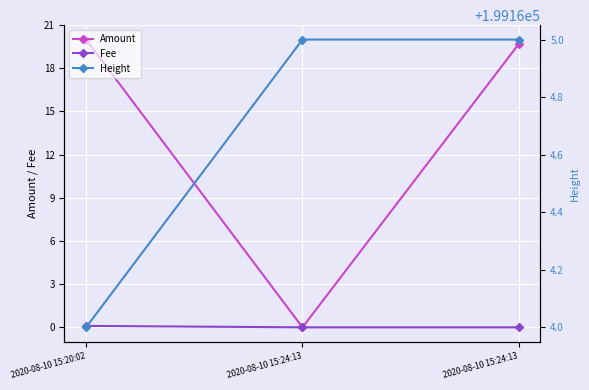

Reading left to right, transcribe all the data shown in this chart.

Amount: 2020-08-10 15:20:02=20.0	2020-08-10 15:24:13=0.0	2020-08-10 15:24:13=19.7
Fee: 2020-08-10 15:20:02=0.1	2020-08-10 15:24:13=0.0	2020-08-10 15:24:13=0.0
Height: 2020-08-10 15:20:02=199164.0	2020-08-10 15:24:13=199165.0	2020-08-10 15:24:13=199165.0